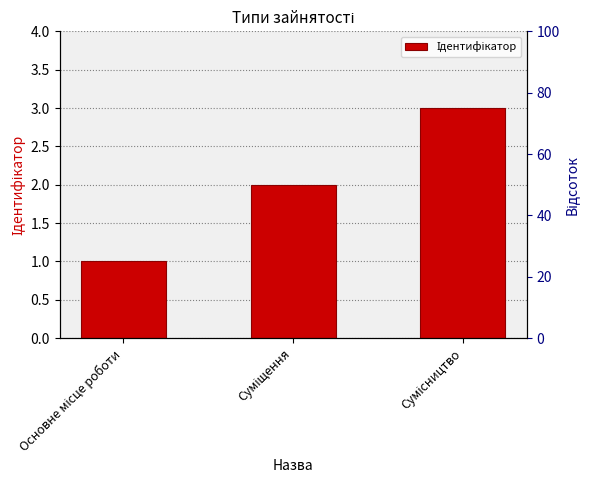

Between Суміщення and Основне місце роботи, which is larger?

Суміщення